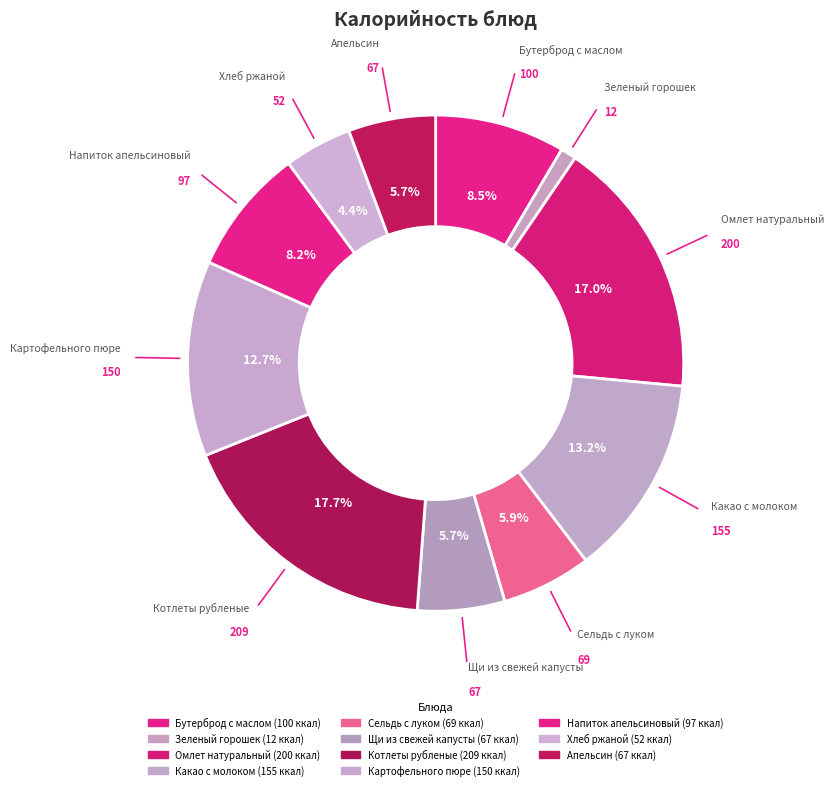

How many slices are in this pie chart?

11